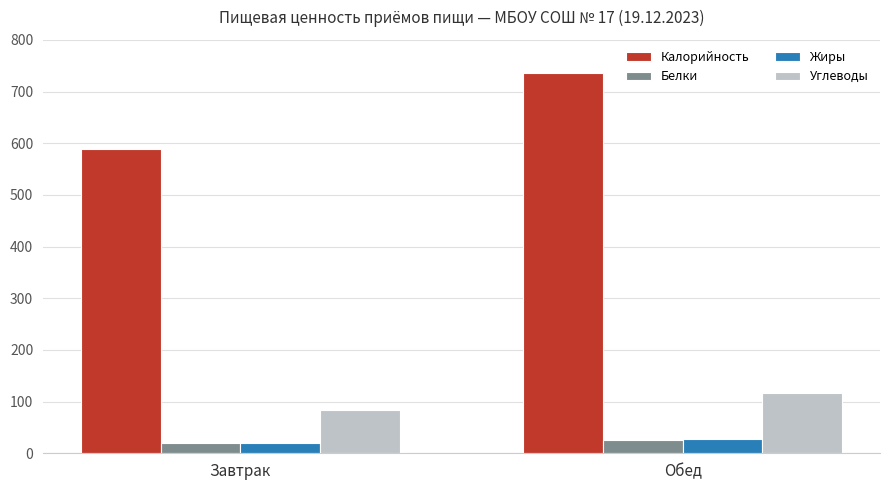

What are all the series names shown in the legend?

Калорийность, Белки, Жиры, Углеводы